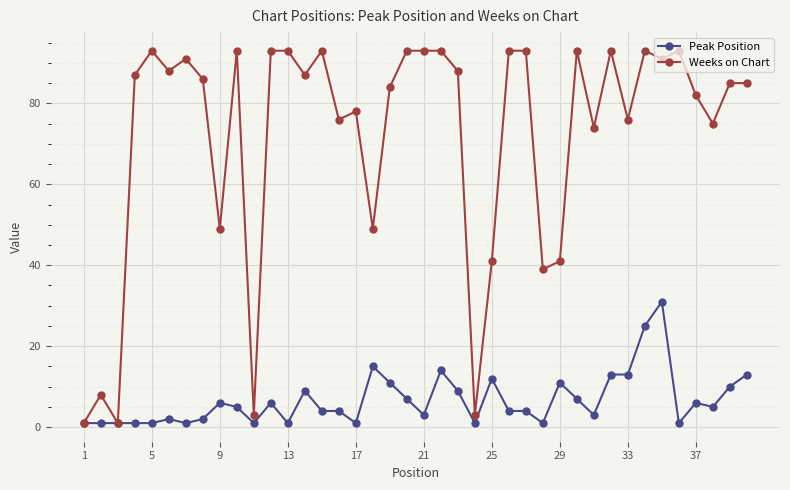

List the series in order of their peak value, lowest first.

Peak Position, Weeks on Chart